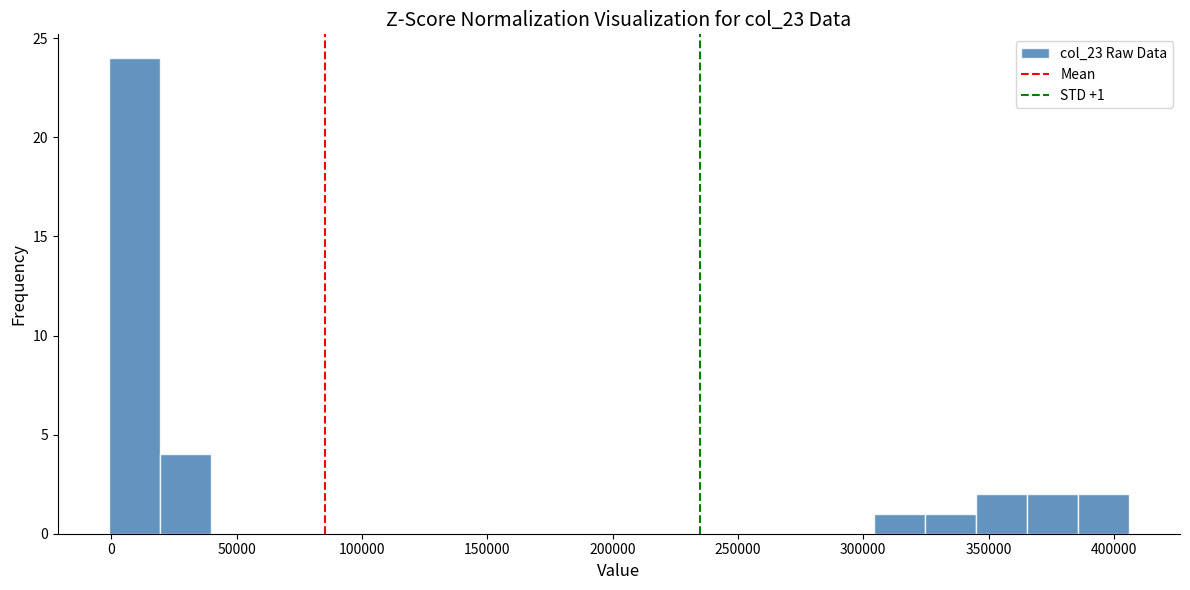

Over which range of the x-axis is the bar tallest?

0 to 20000